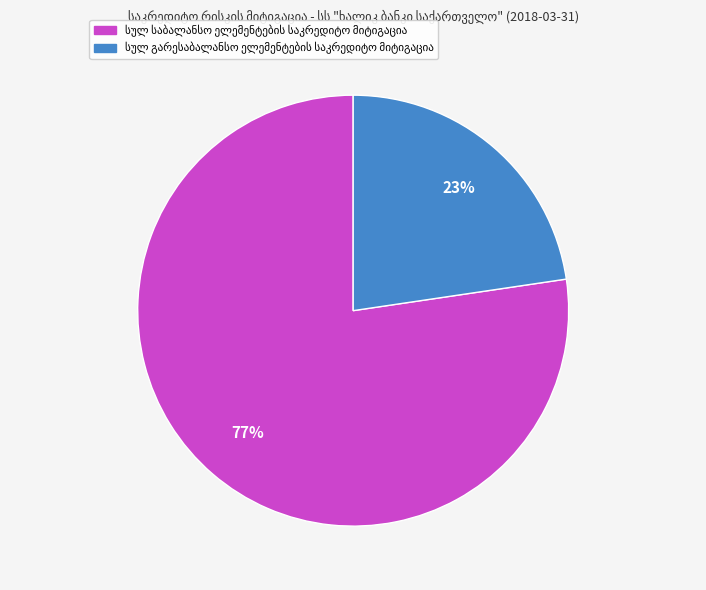

Does any single category account for the majority?

Yes